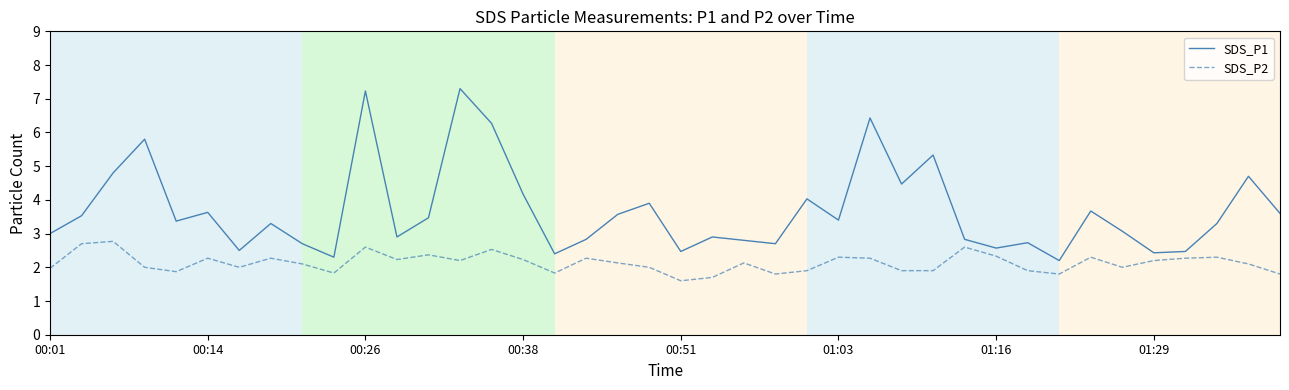

Rank the series by their average value, from highest to lowest.

SDS_P1, SDS_P2